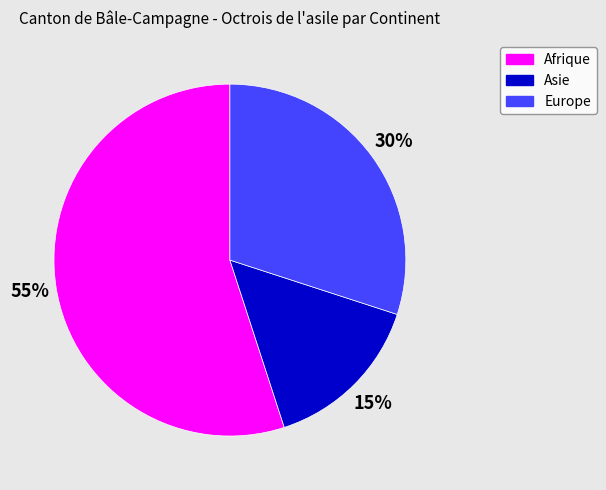

Combined, do Asie and Afrique account for over 50%?

Yes